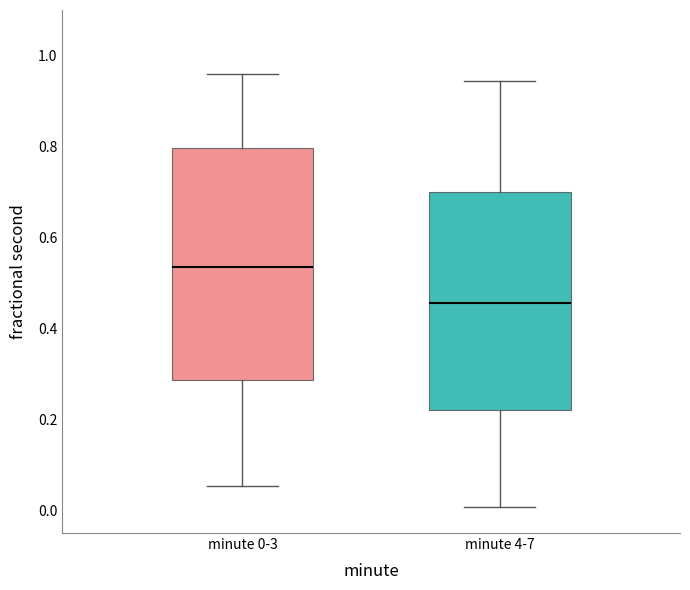

Which box is the tallest, from its lower edge to its upper edge?

minute 0-3